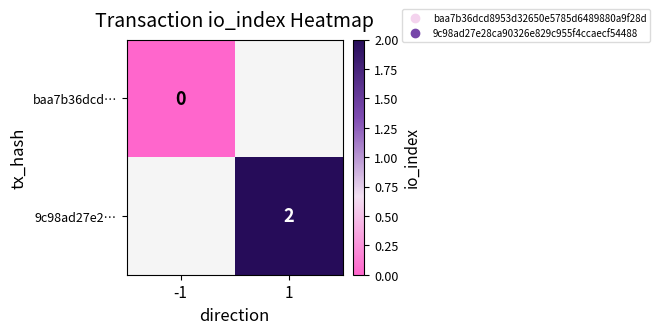

The 9c98ad27e2… series shows 3 at 1. True or false?

False